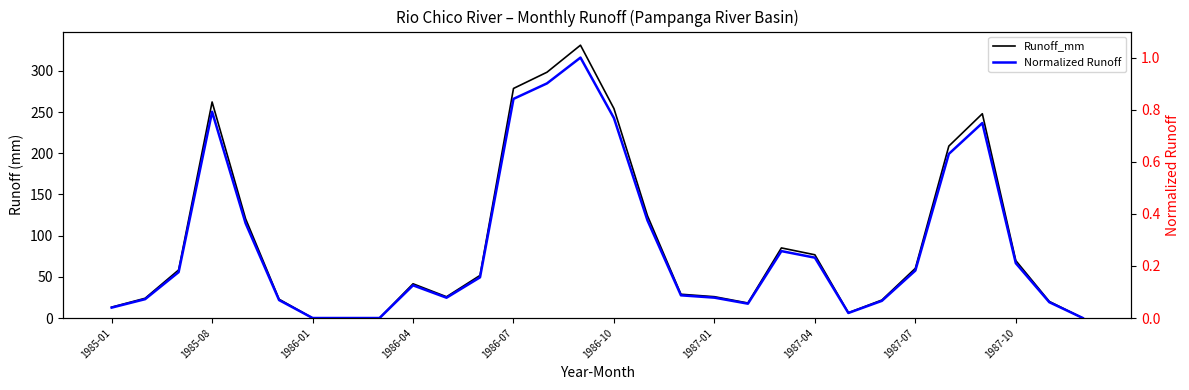

What are all the series names shown in the legend?

Runoff_mm, Normalized Runoff